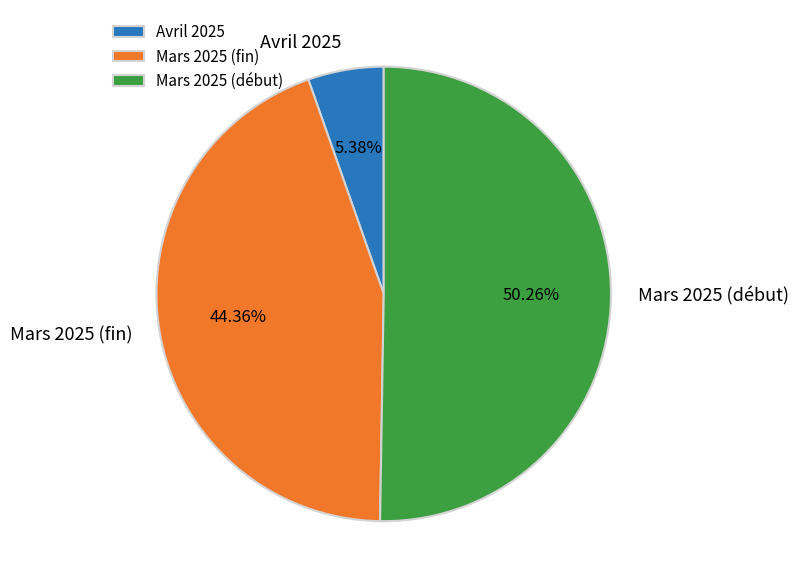

Is Avril 2025 the majority of the pie?

No